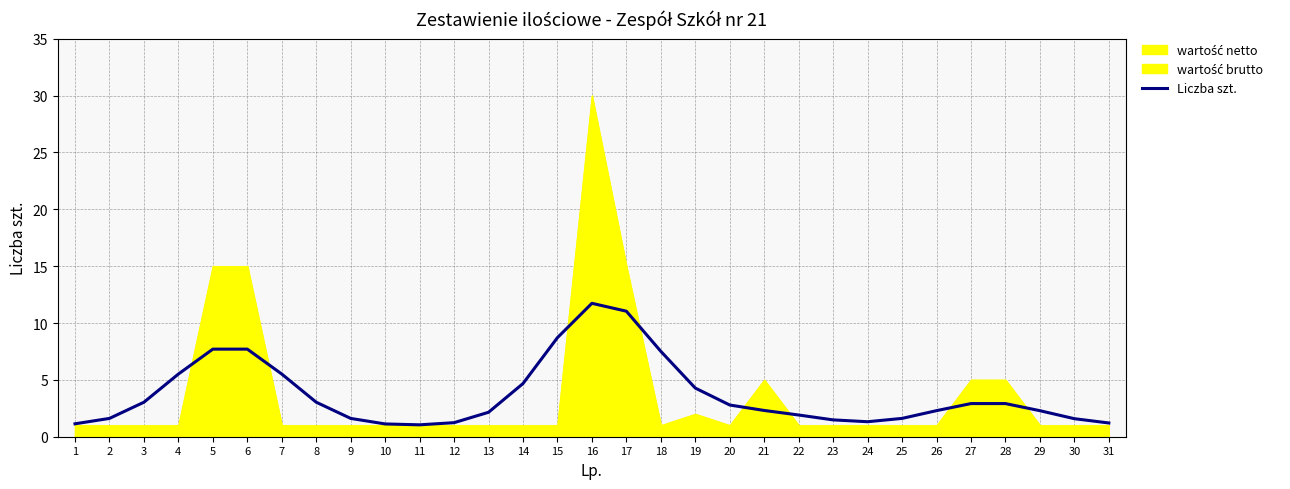

Reading left to right, extract all data points from this chart.

1=1.1	2=1.6	3=3.0	4=5.5	5=7.7	6=7.7	7=5.5	8=3.0	9=1.6	10=1.1	11=1.0	12=1.2	13=2.2	14=4.7	15=8.7	16=11.7	17=11.0	18=7.5	19=4.3	20=2.8	21=2.3	22=1.9	23=1.5	24=1.3	25=1.6	26=2.3	27=2.9	28=2.9	29=2.3	30=1.6	31=1.2